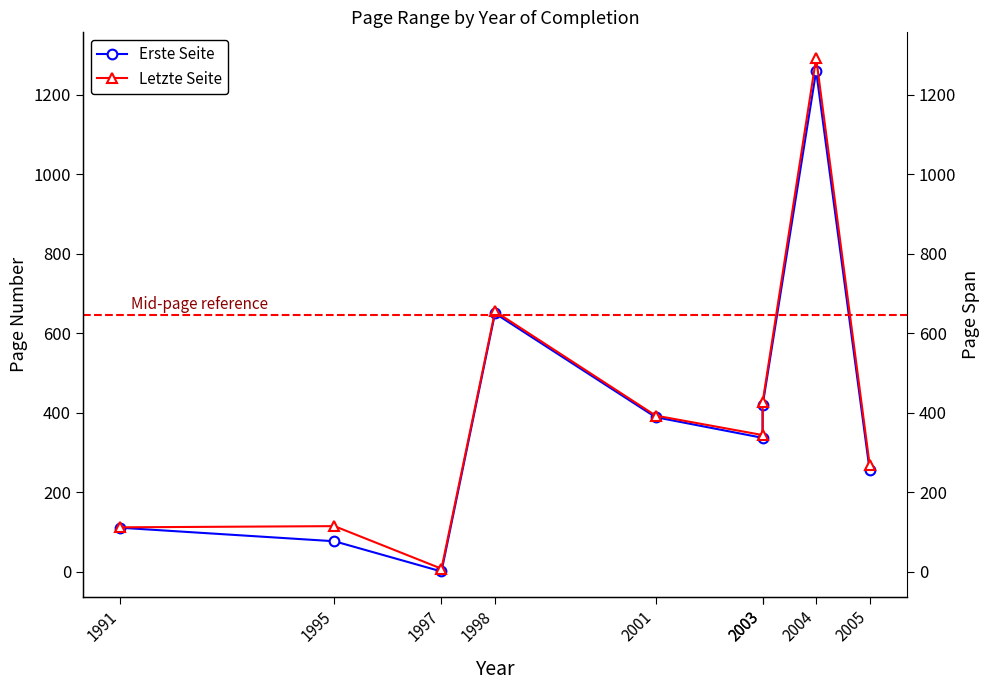

Which series has the largest total across all categories?

Letzte Seite